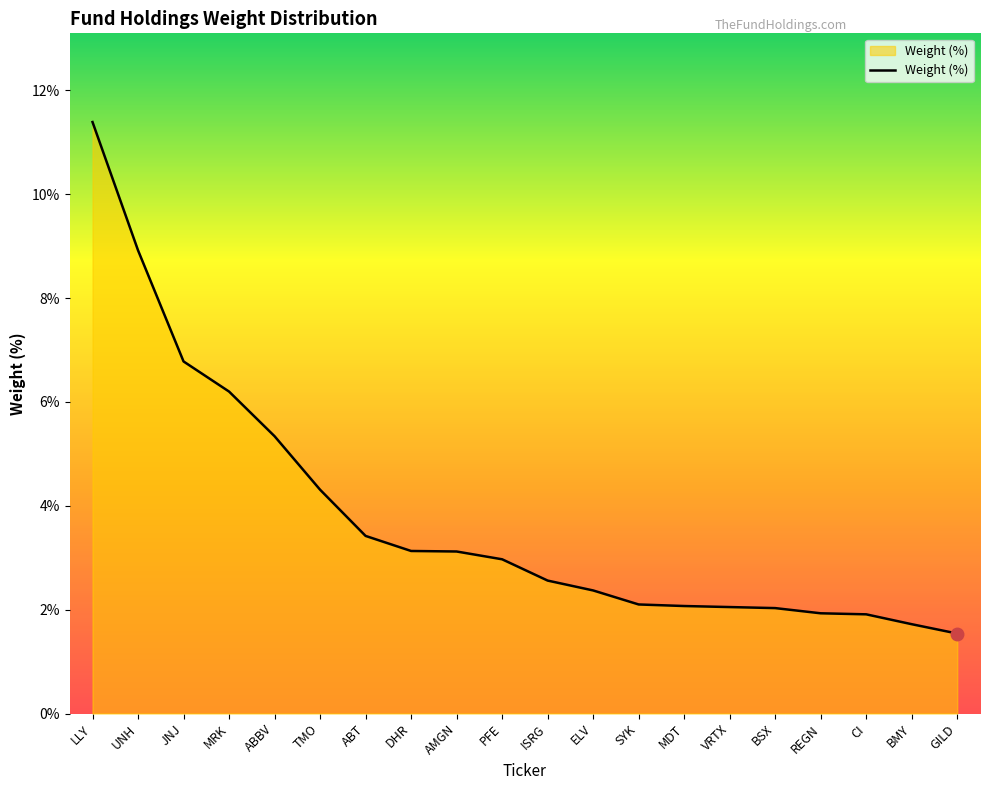

The value at CI is 1.9. True or false?

True